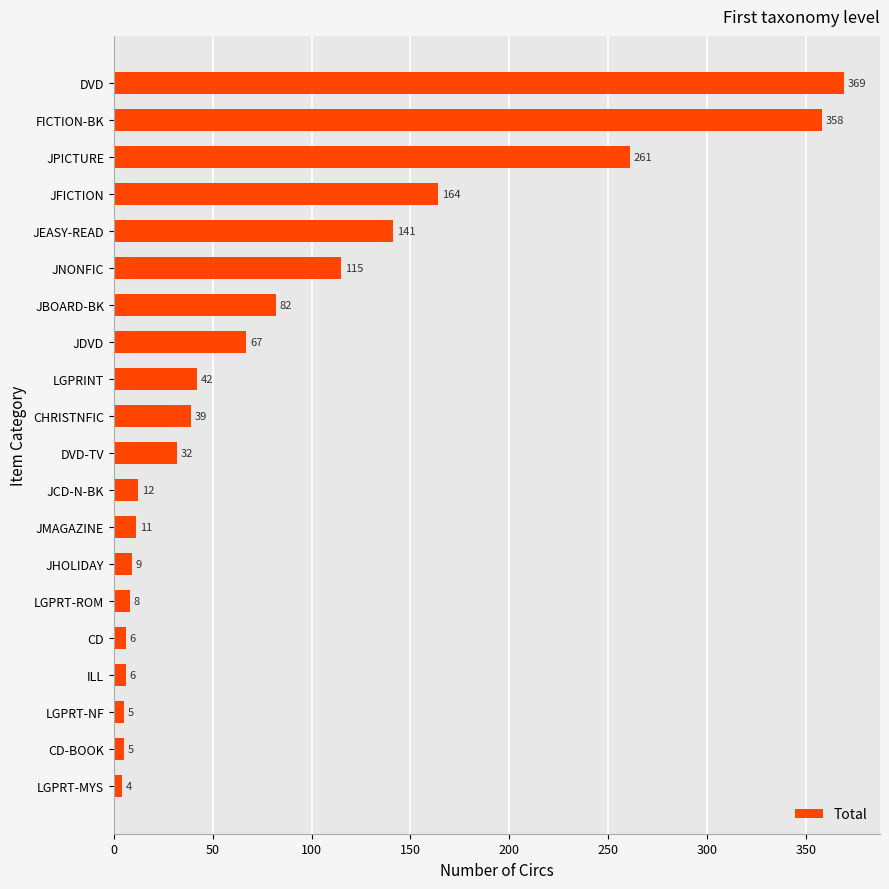

What is the approximate value at LGPRINT?

42